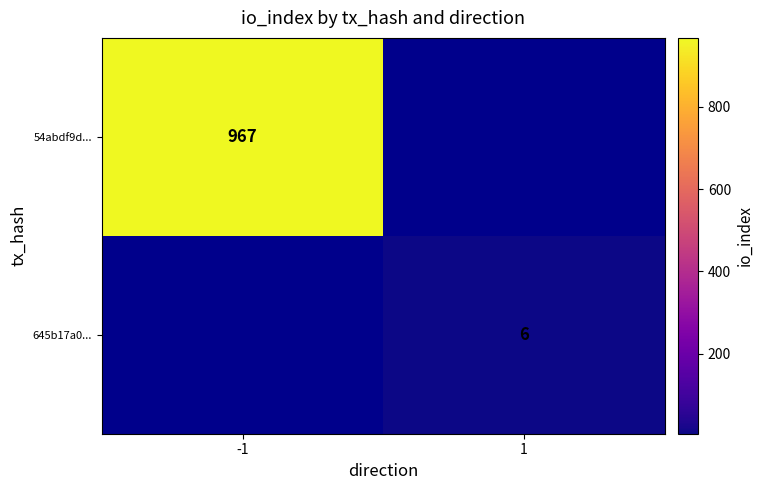

Which label corresponds to the smallest value in the chart?

1